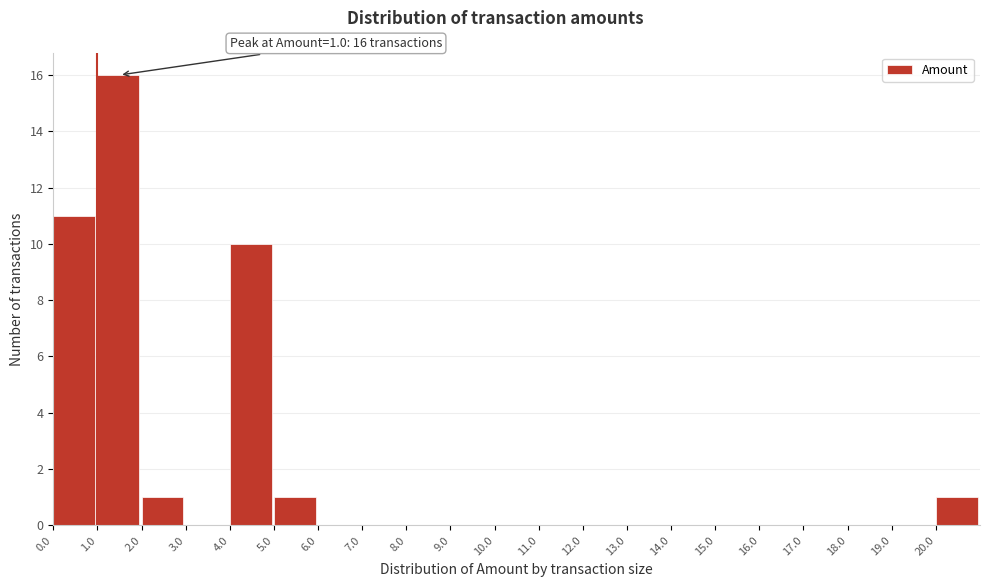

Over which range of the x-axis is the bar tallest?

1 to 2